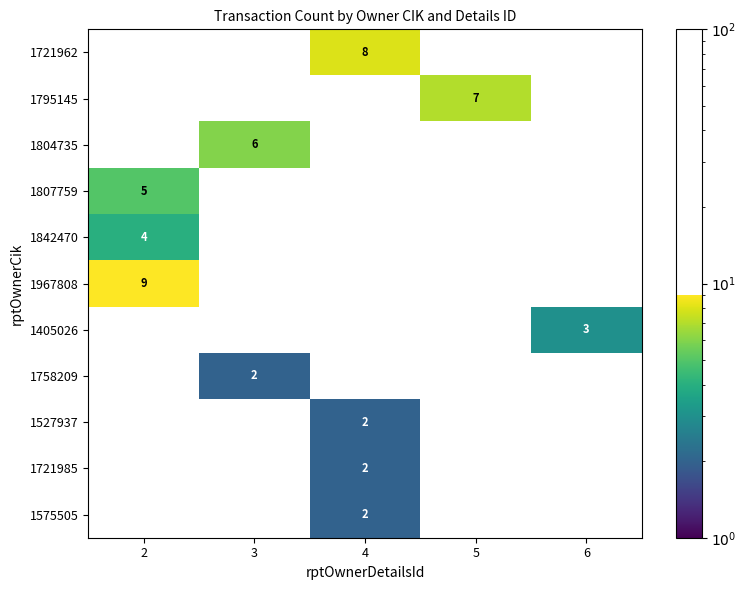

Count the 1721962 values in the range 0 to 1.

4